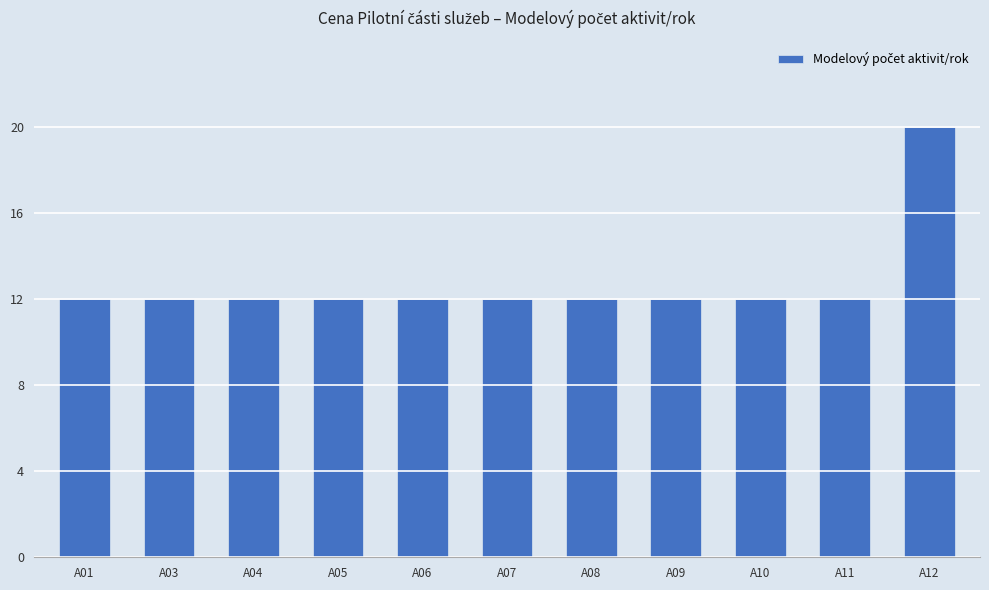

Reading left to right, extract all data points from this chart.

12	12	12	12	12	12	12	12	12	12	20